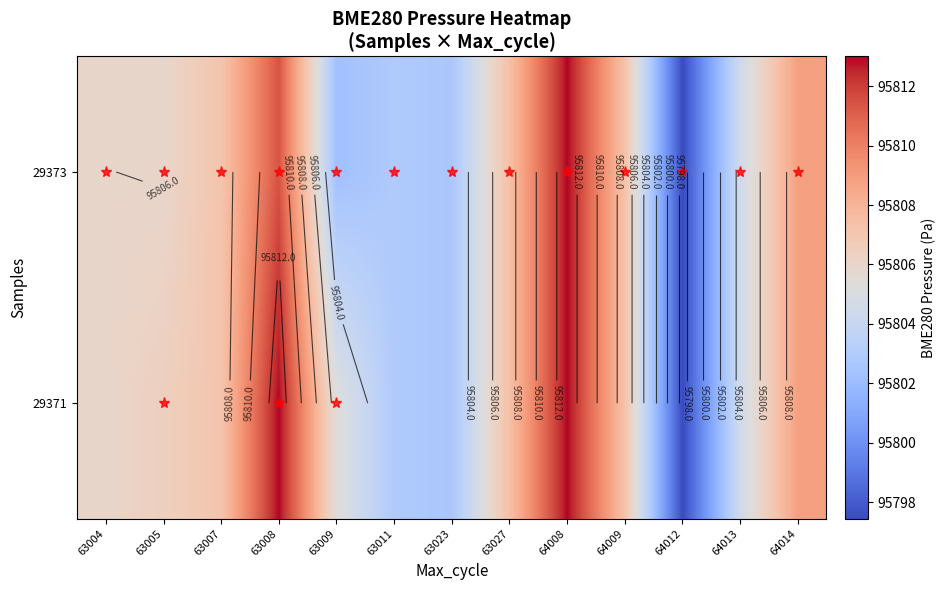

The value of 29373 at 63023 is 95802.6. True or false?

True